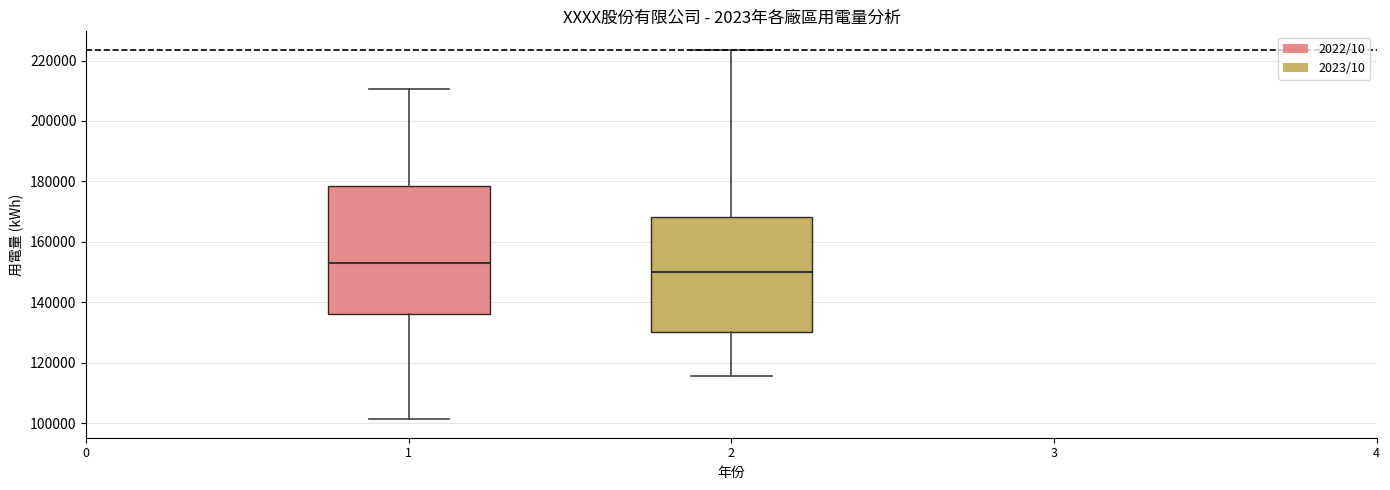

Reading left to right, read every box against the y-axis: the position of its median line, the range the box covers, and the ends of its whiskers. The values are not printed on the chart, so give them approximately, as read against the axis.

1: median 152000, box 136000 to 178000, whiskers 102000 to 210000
2: median 150000, box 130000 to 168000, whiskers 116000 to 224000